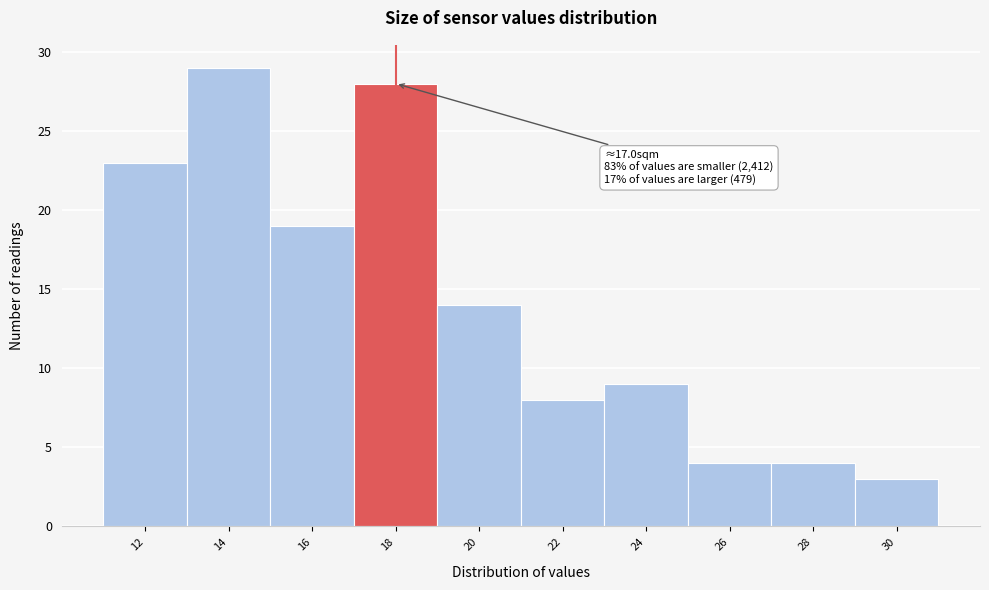

Which range on the x-axis has the tallest bar?

13 to 15